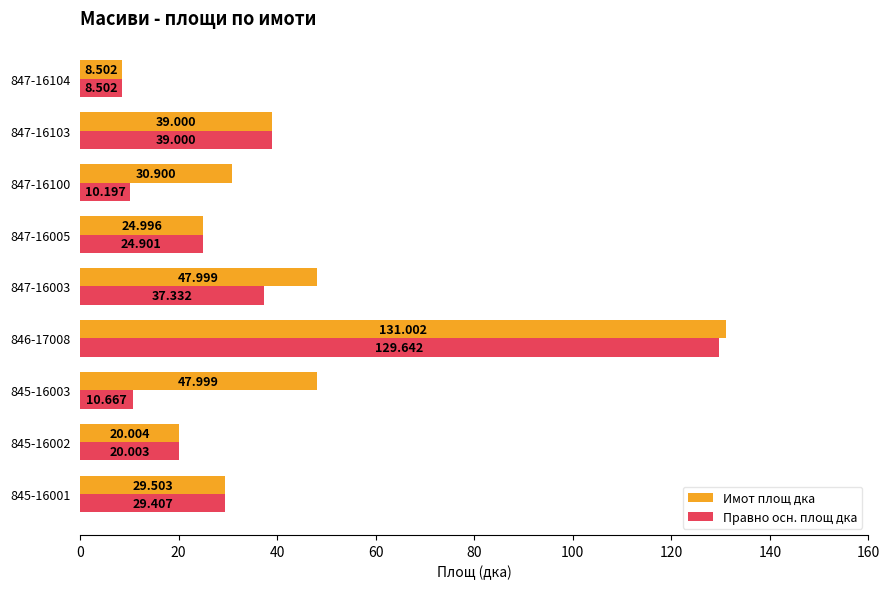

List the series in order of their peak value, highest first.

Имот площ дка, Правно осн. площ дка